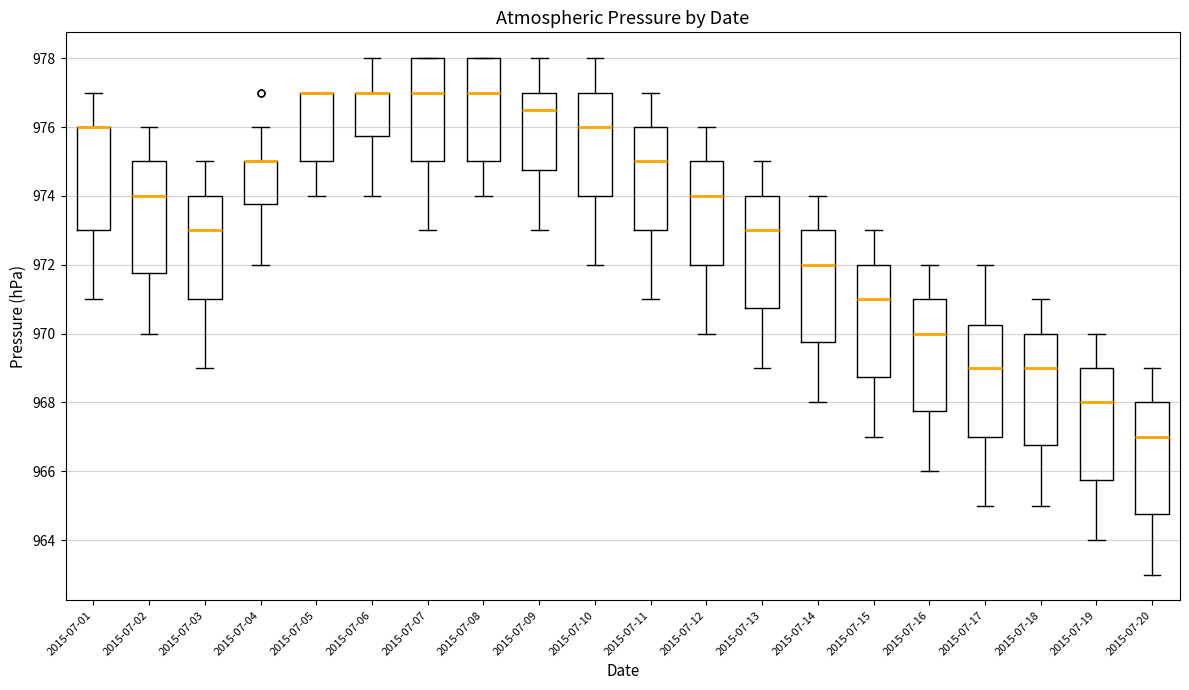

Reading left to right, transcribe this box plot: for each box, give where its median line is, the range the box spans, and where its two whiskers end, as read against the y-axis. The values are not printed on the chart, so give them approximately, as read against the axis.

2015-07-01: median 976.0 (drawn on the box's upper edge), box 973.0 to 976.0, whiskers 971.0 to 977.0
2015-07-02: median 974.0, box 971.8 to 975.0, whiskers 970.0 to 976.0
2015-07-03: median 973.0, box 971.0 to 974.0, whiskers 969.0 to 975.0
2015-07-04: median 975.0 (drawn on the box's upper edge), box 973.8 to 975.0, whiskers 972.0 to 976.0
2015-07-05: median 977.0 (drawn on the box's upper edge), box 975.0 to 977.0, whiskers 974.0 to 977.0
2015-07-06: median 977.0 (drawn on the box's upper edge), box 975.8 to 977.0, whiskers 974.0 to 978.0
2015-07-07: median 977.0, box 975.0 to 978.0, whiskers 973.0 to 978.0
2015-07-08: median 977.0, box 975.0 to 978.0, whiskers 974.0 to 978.0
2015-07-09: median 976.6, box 974.8 to 977.0, whiskers 973.0 to 978.0
2015-07-10: median 976.0, box 974.0 to 977.0, whiskers 972.0 to 978.0
2015-07-11: median 975.0, box 973.0 to 976.0, whiskers 971.0 to 977.0
2015-07-12: median 974.0, box 972.0 to 975.0, whiskers 970.0 to 976.0
2015-07-13: median 973.0, box 970.8 to 974.0, whiskers 969.0 to 975.0
2015-07-14: median 972.0, box 969.8 to 973.0, whiskers 968.0 to 974.0
2015-07-15: median 971.0, box 968.8 to 972.0, whiskers 967.0 to 973.0
2015-07-16: median 970.0, box 967.8 to 971.0, whiskers 966.0 to 972.0
2015-07-17: median 969.0, box 967.0 to 970.2, whiskers 965.0 to 972.0
2015-07-18: median 969.0, box 966.8 to 970.0, whiskers 965.0 to 971.0
2015-07-19: median 968.0, box 965.8 to 969.0, whiskers 964.0 to 970.0
2015-07-20: median 967.0, box 964.8 to 968.0, whiskers 963.0 to 969.0